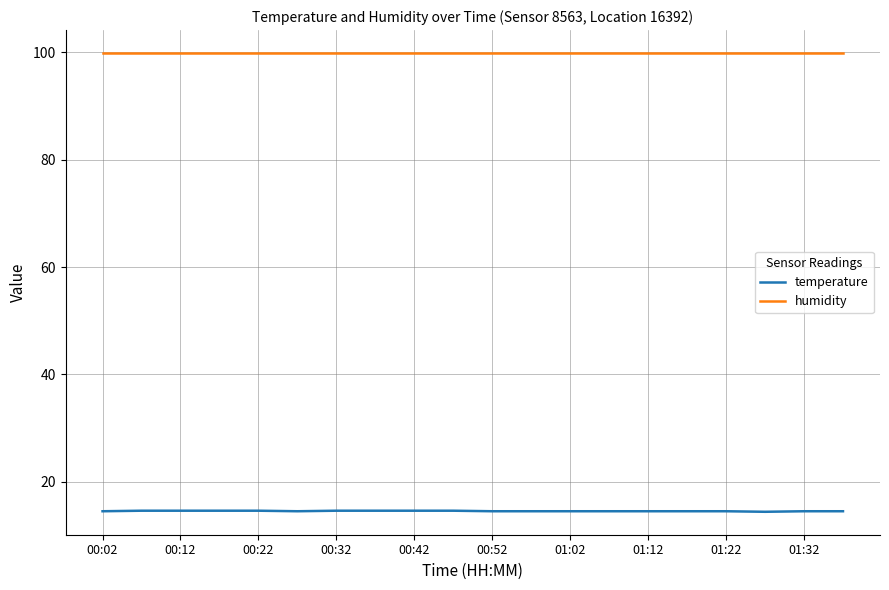

True or false: humidity and temperature cross at least once.

False